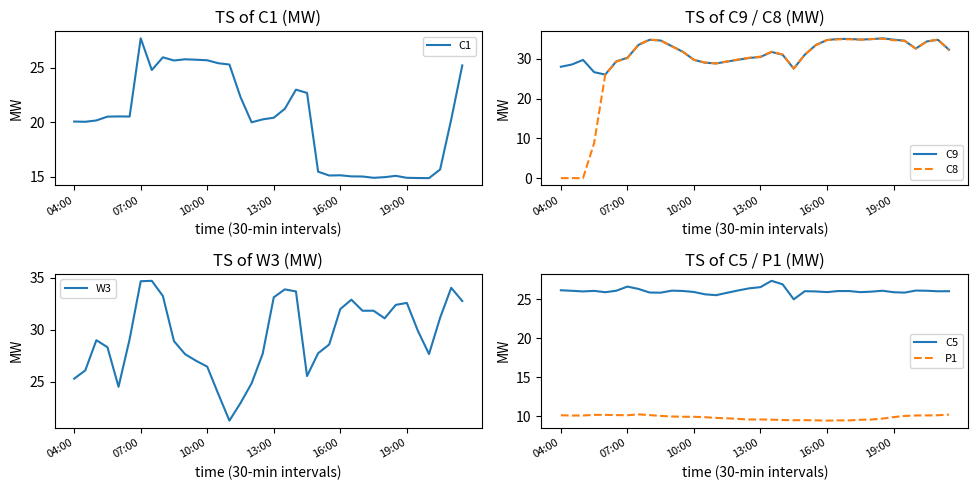

Is it true that C8 equals 0.0 at 04:00?

True